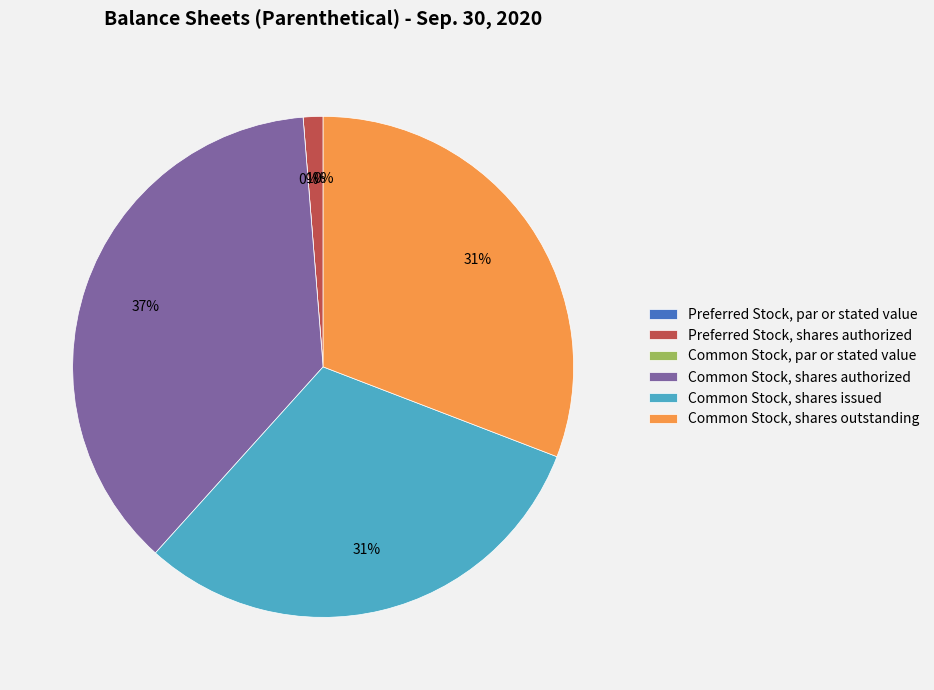

Which slice is the largest?

Common Stock, shares authorized